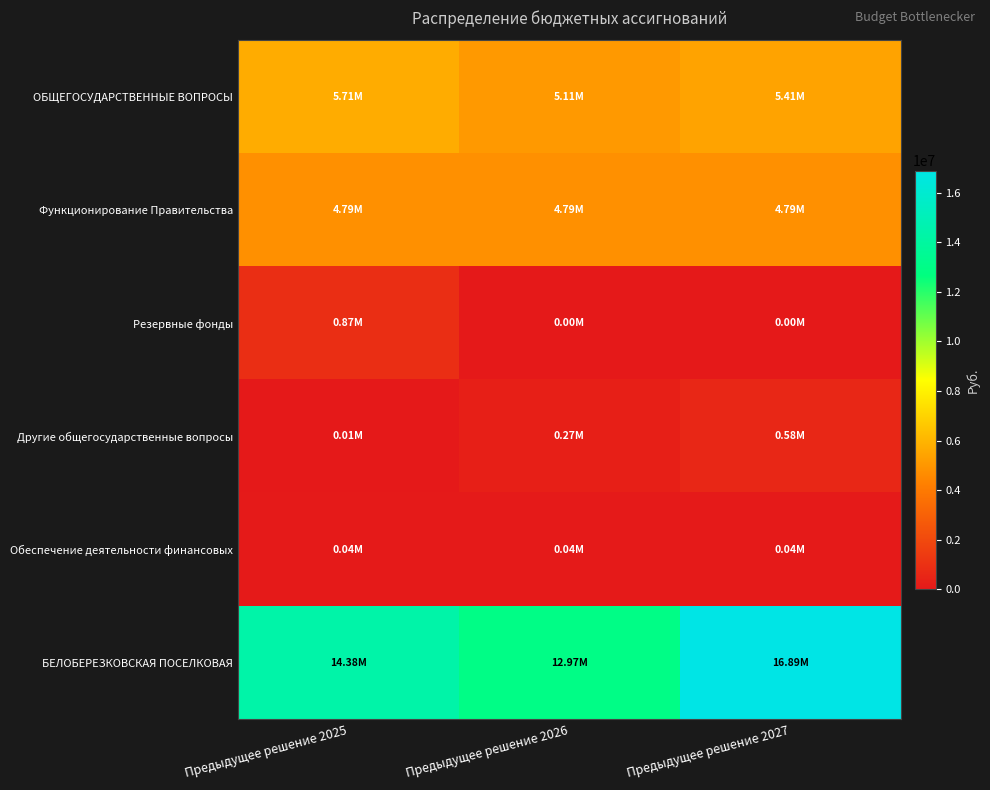

List the series in order of their peak value, lowest first.

Обеспечение деятельности финансовых, Другие общегосударственные вопросы, Резервные фонды, Функционирование Правительства, ОБЩЕГОСУДАРСТВЕННЫЕ ВОПРОСЫ, БЕЛОБЕРЕЗКОВСКАЯ ПОСЕЛКОВАЯ